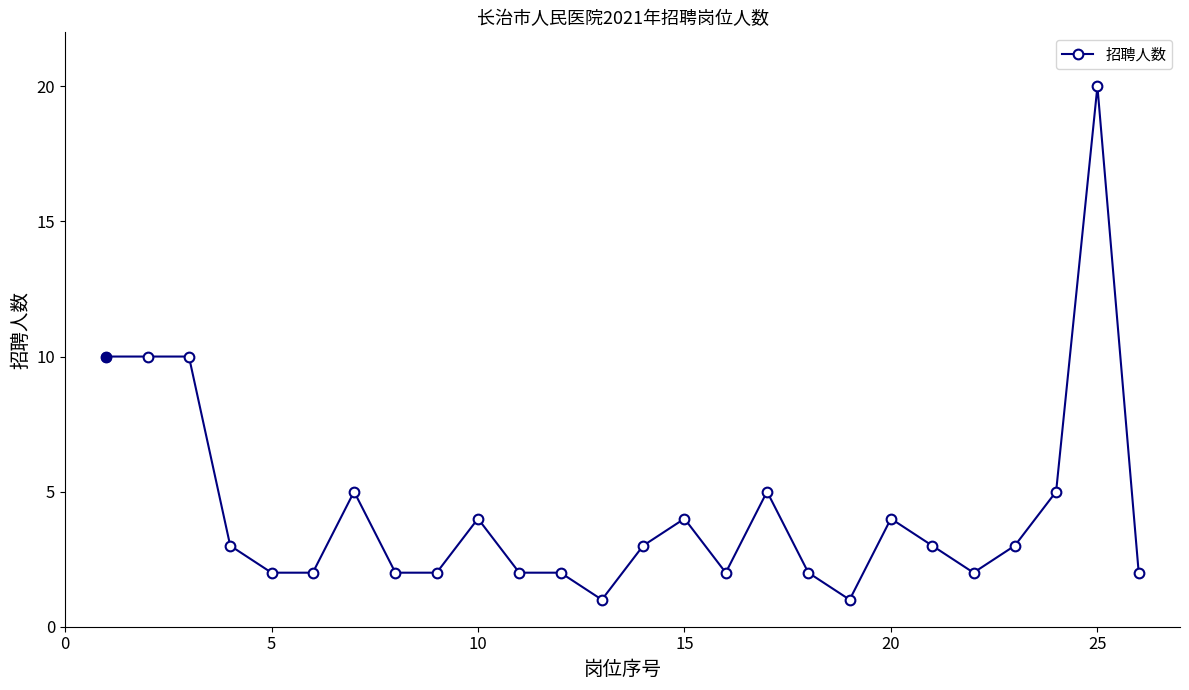

Does the chart display data point markers on the line(s)?

Yes